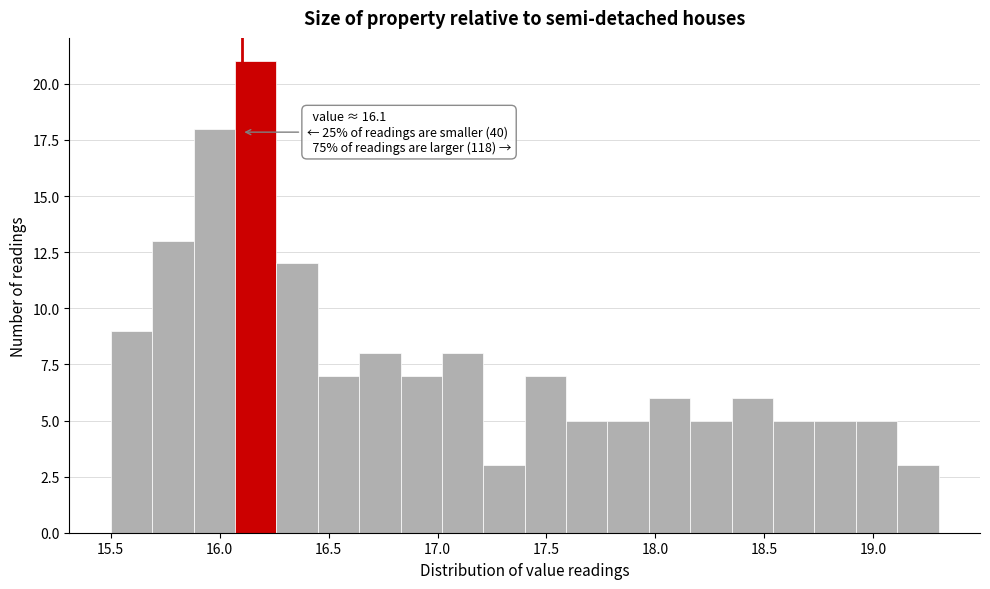

Read against the x-axis, roughly where is the centre of the tallest bar?

16.15